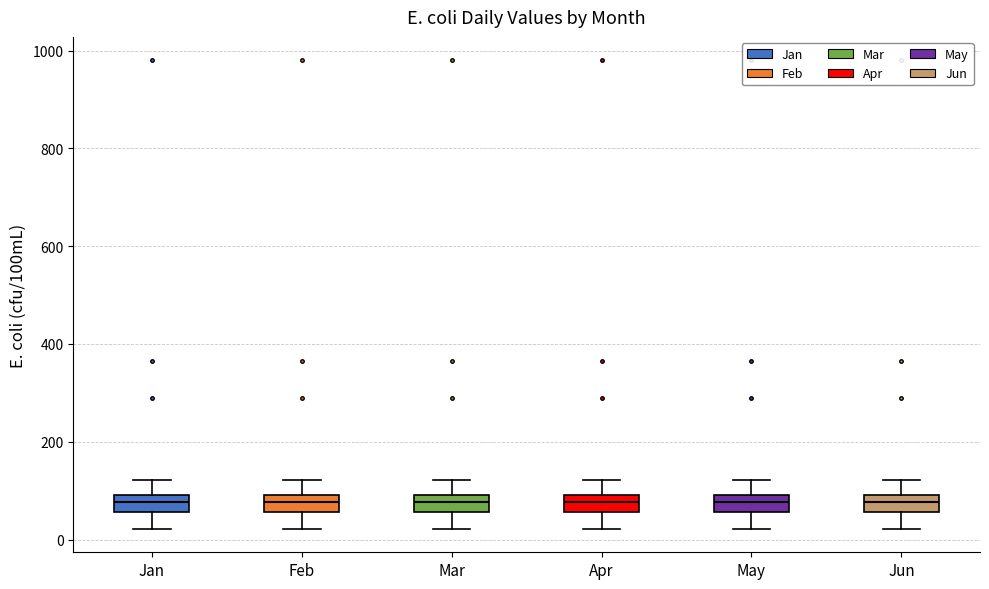

Reading left to right, transcribe this box plot: for each box, give where its median line is, the range the box spans, and where its two whiskers end, as read against the y-axis. The values are not printed on the chart, so give them approximately, as read against the axis.

Jan: median 80, box 60 to 100, whiskers 20 to 120
Feb: median 80, box 60 to 100, whiskers 20 to 120
Mar: median 80, box 60 to 100, whiskers 20 to 120
Apr: median 80, box 60 to 100, whiskers 20 to 120
May: median 80, box 60 to 100, whiskers 20 to 120
Jun: median 80, box 60 to 100, whiskers 20 to 120